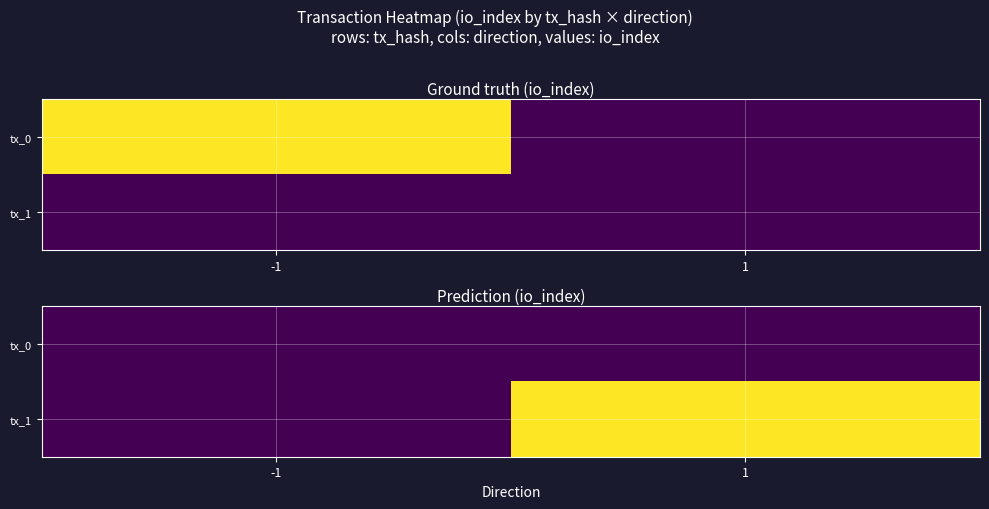

Which label corresponds to the smallest value in the chart?

-1